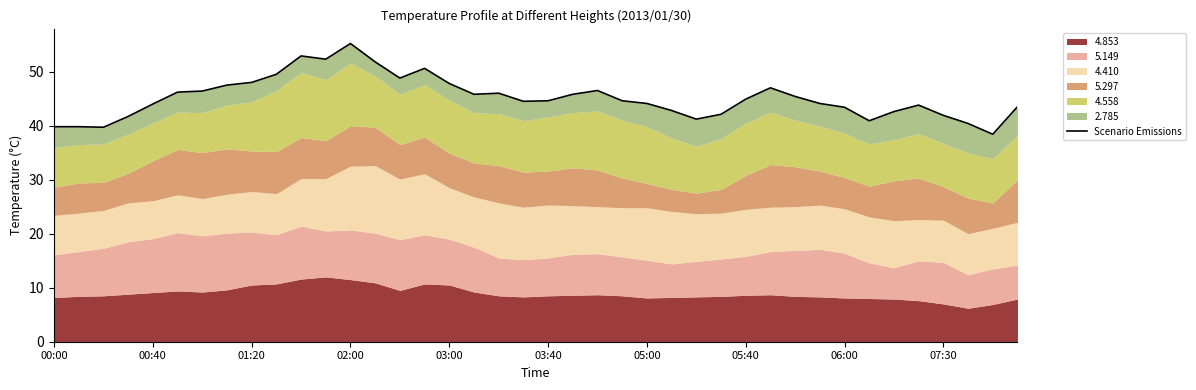

Reading right to left, what are all the values shown in this chart?

43.5	38.4	40.4	41.9	43.8	42.6	40.9	43.4	44.1	45.4	47.0	44.9	42.1	41.2	42.8	44.1	44.6	46.5	45.8	44.6	44.5	46.0	45.8	47.8	50.6	48.8	51.8	55.2	52.3	52.9	49.5	48.0	47.5	46.4	46.2	44.0	41.7	39.7	39.8	39.8